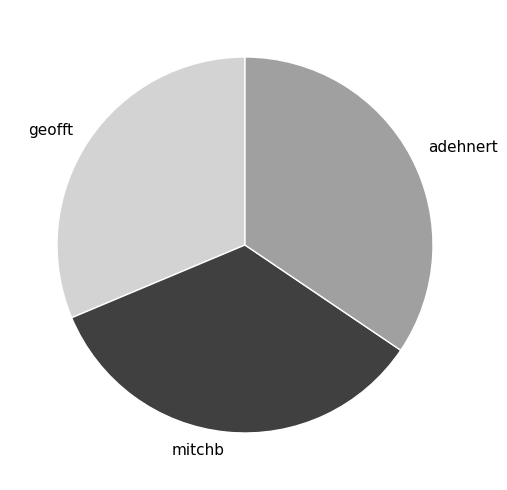

How many segments does this pie chart have?

3